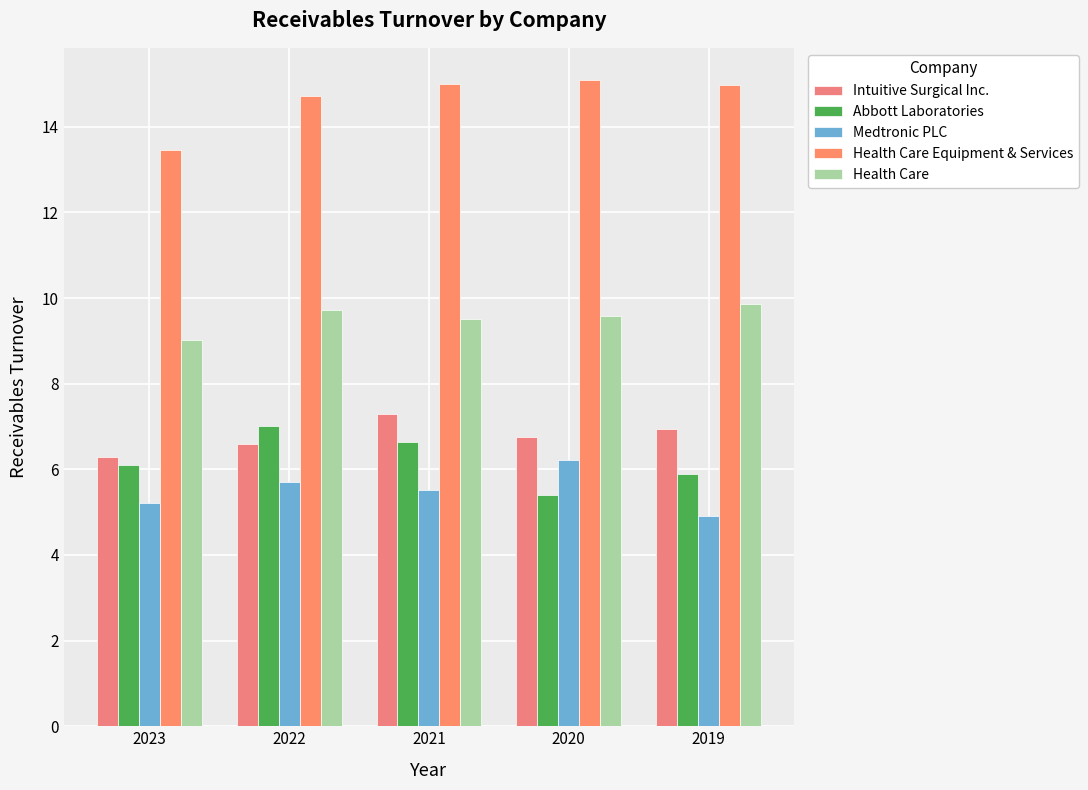

Reading left to right, transcribe all the data shown in this chart.

Intuitive Surgical Inc.: 6.3	6.6	7.3	6.8	6.9
Abbott Laboratories: 6.1	7.0	6.6	5.4	5.9
Medtronic PLC: 5.2	5.7	5.5	6.2	4.9
Health Care Equipment & Services: 13.5	14.7	15.0	15.1	15.0
Health Care: 9.0	9.7	9.5	9.6	9.9